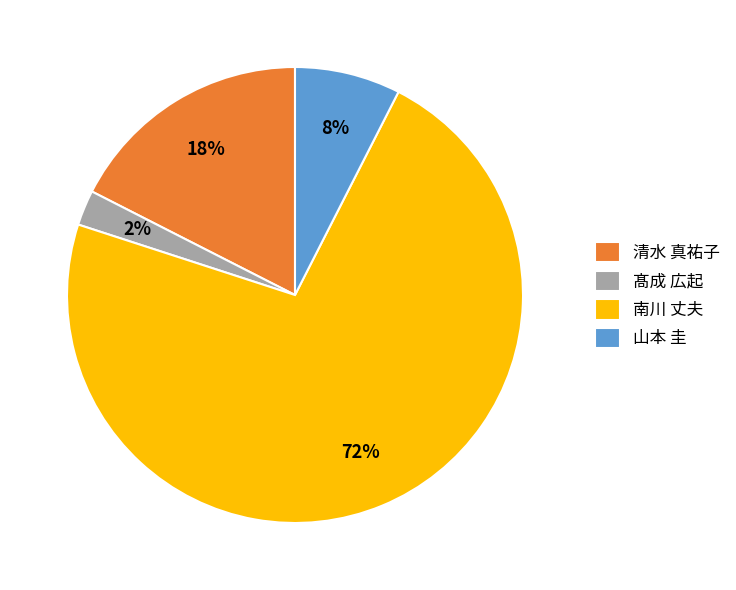

Which slice represents more than half of the pie?

南川 丈夫